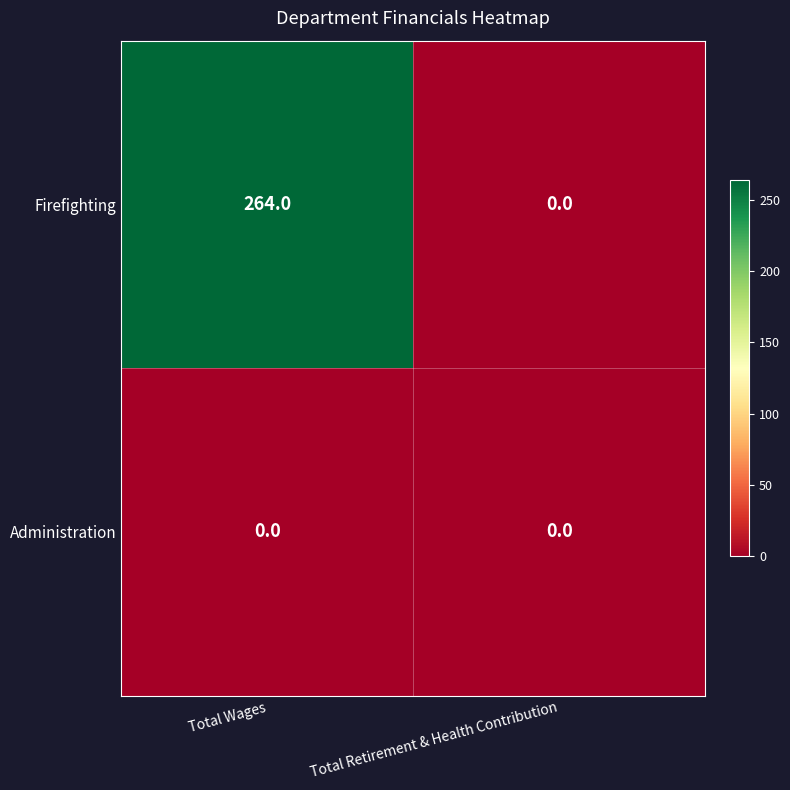

List the series in order of their overall mean, highest first.

Firefighting, Administration